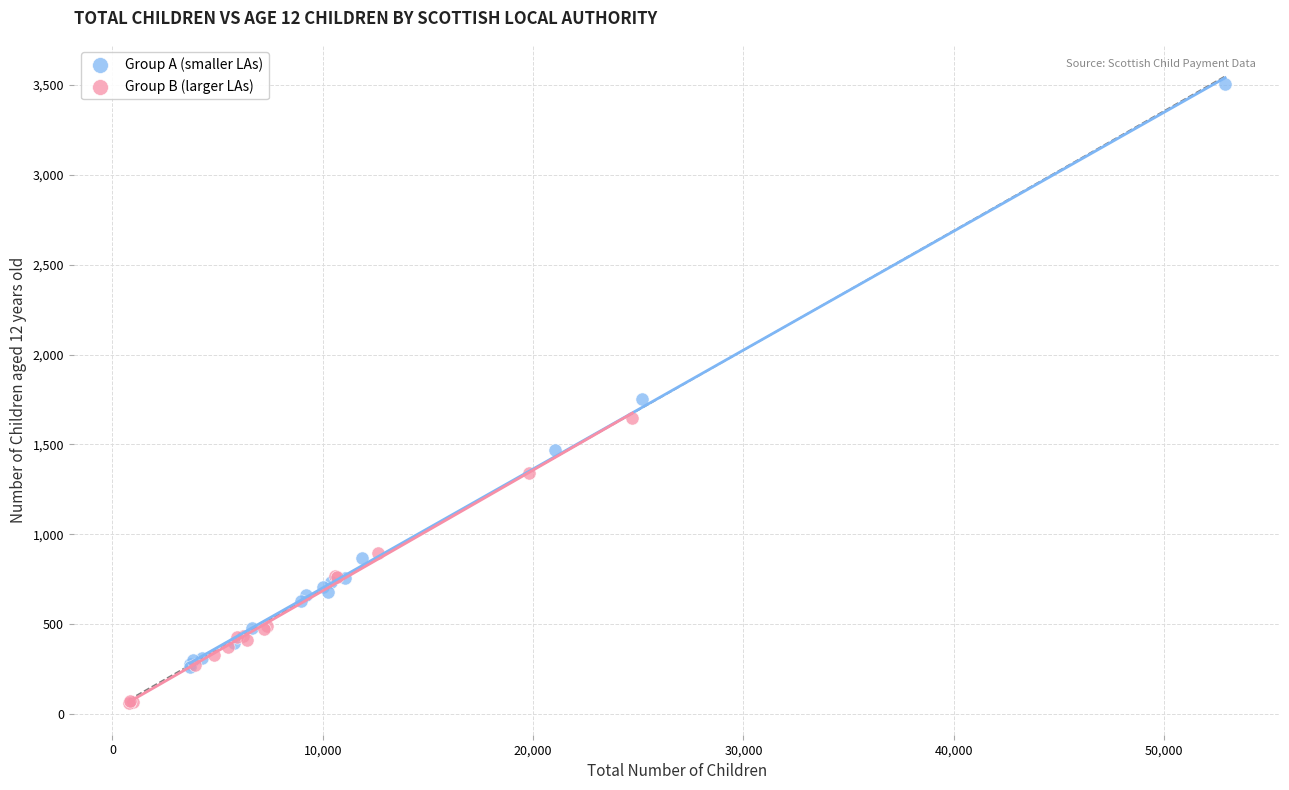

Which series contains the lowest Y value?

Group B (larger LAs)